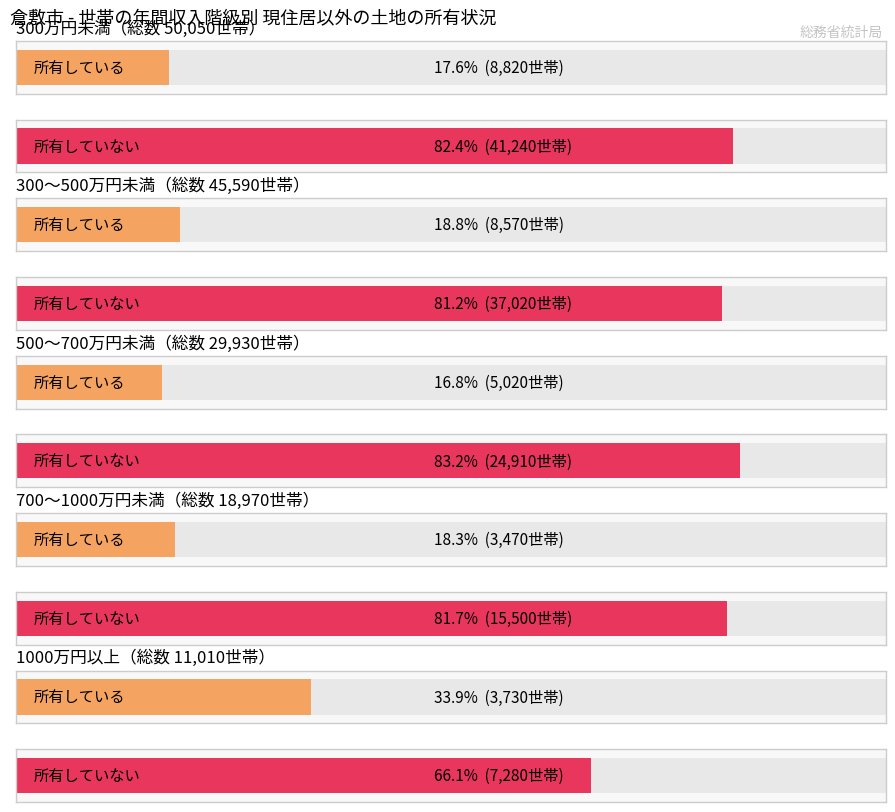

What is the label of the 4th bar from the right?

300～500万円未満